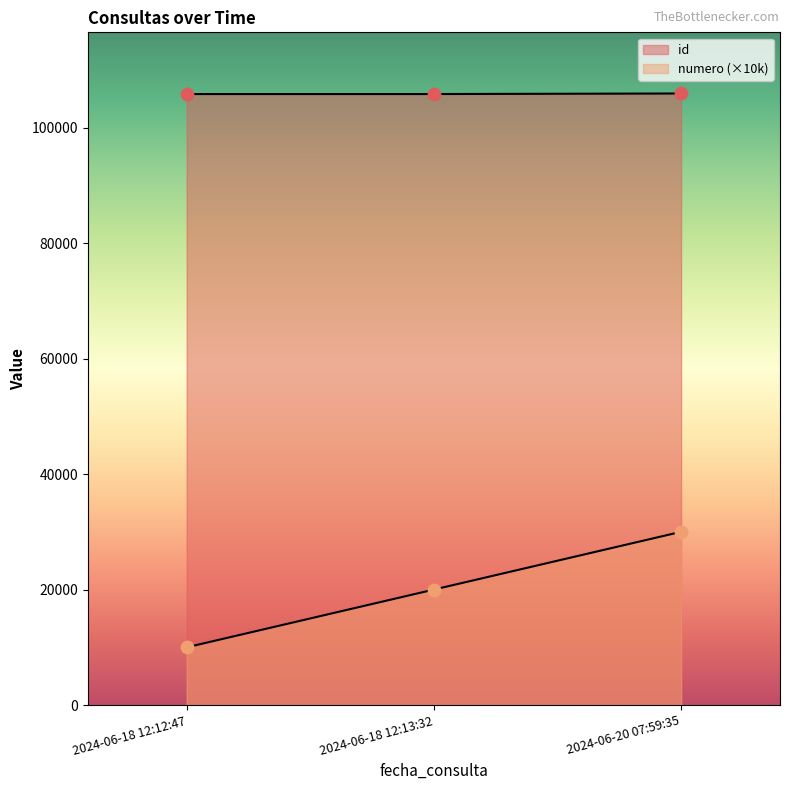

At which category is the sum across all series the highest?

2024-06-20 07:59:35